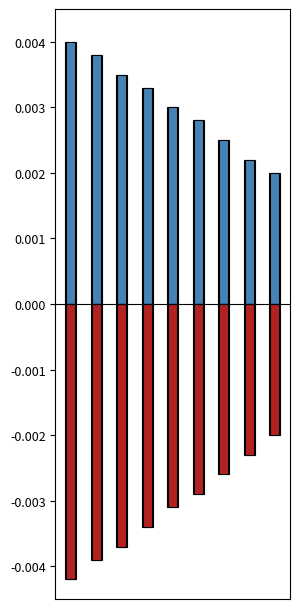

Reading left to right, transcribe all the data shown in this chart.

Positive: 0=0.0	1=0.0	2=0.0	3=0.0	4=0.0	5=0.0	6=0.0	7=0.0	8=0.0
Negative: 0=-0.0	1=-0.0	2=-0.0	3=-0.0	4=-0.0	5=-0.0	6=-0.0	7=-0.0	8=-0.0